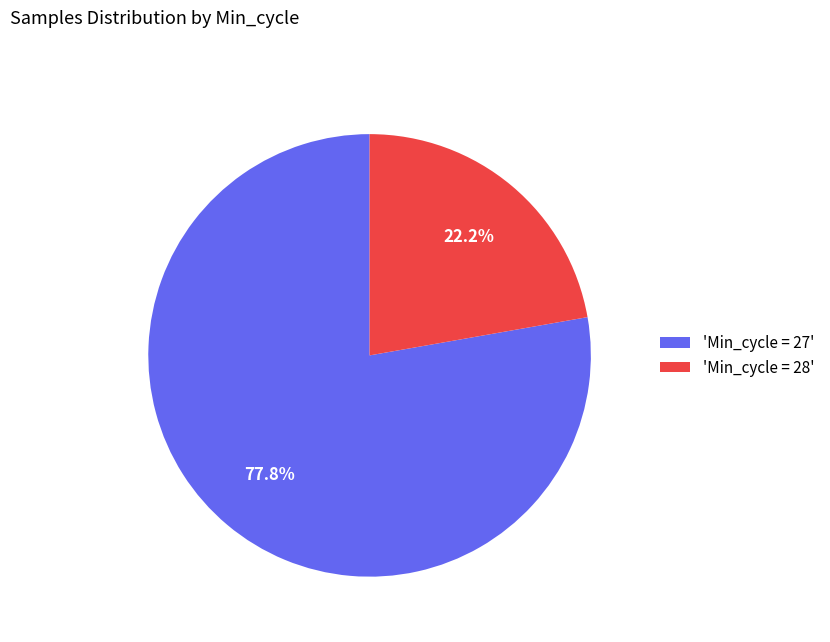

What is the ratio of the value at 'Min_cycle = 27' to the value at 'Min_cycle = 28'?

3.5